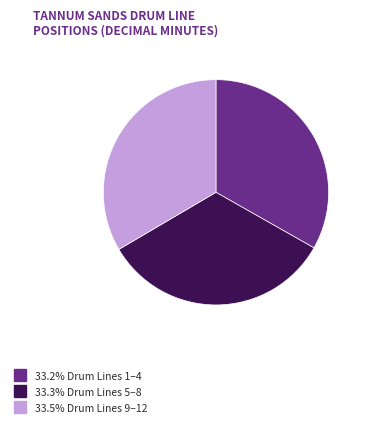

Is there any slice that represents more than half of the pie?

No